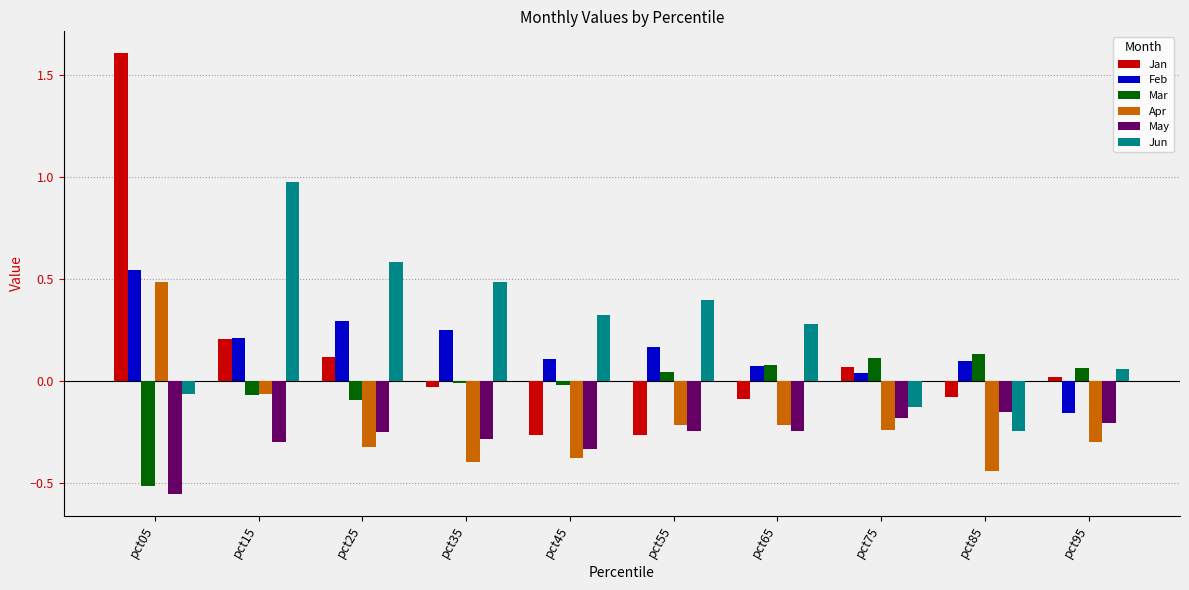

Which category has the highest value across all series?

pct05